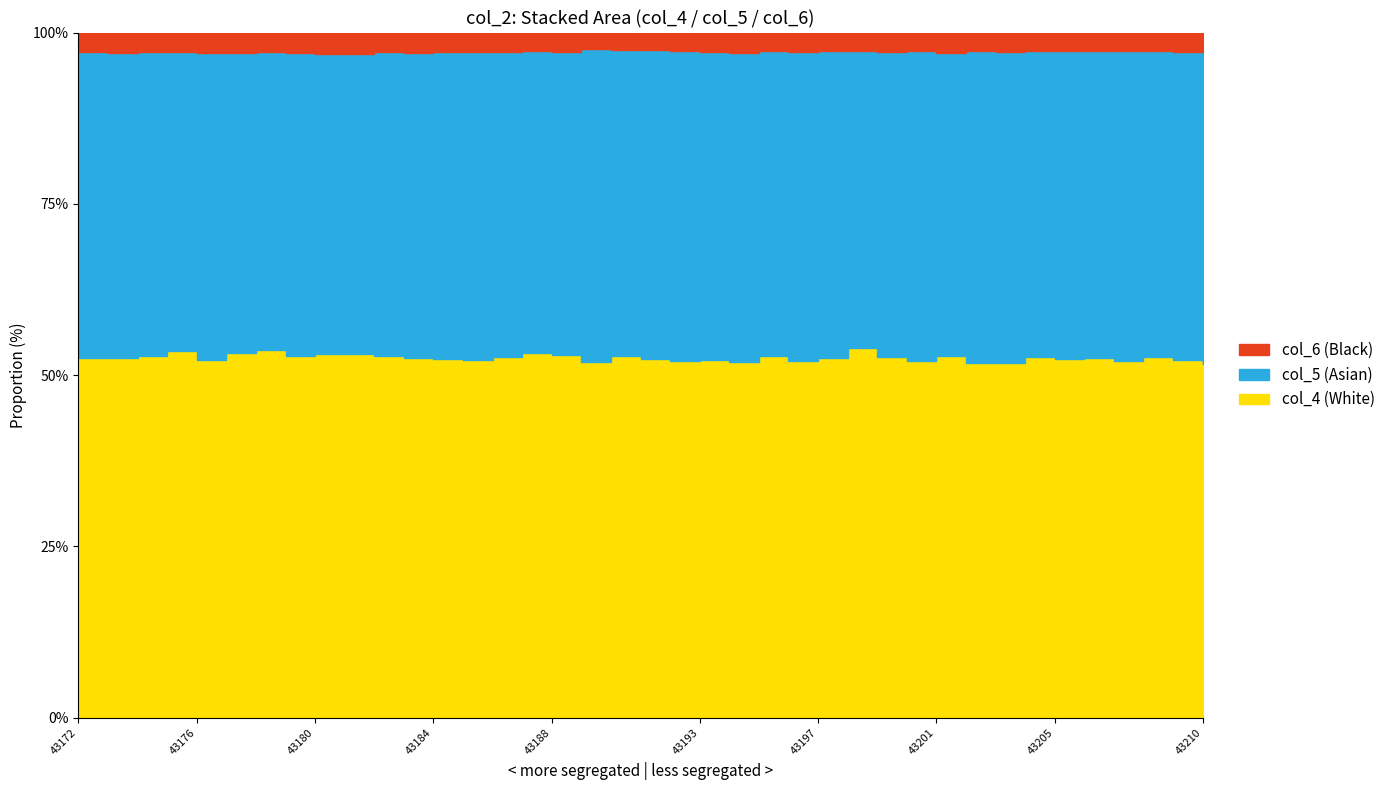

Is the value of col_6 at 43172 greater than the value of col_5 at 43196?

No